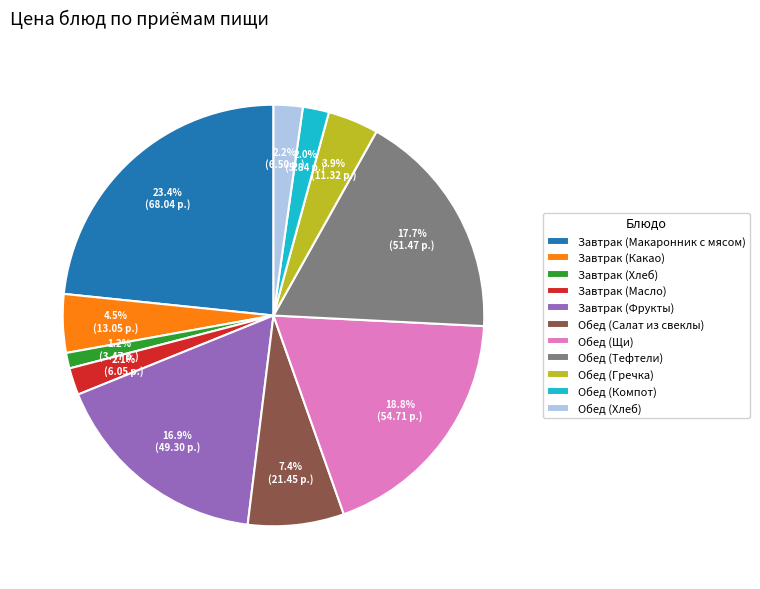

Is it true that Обед (Хлеб) is 13% of the pie?

False